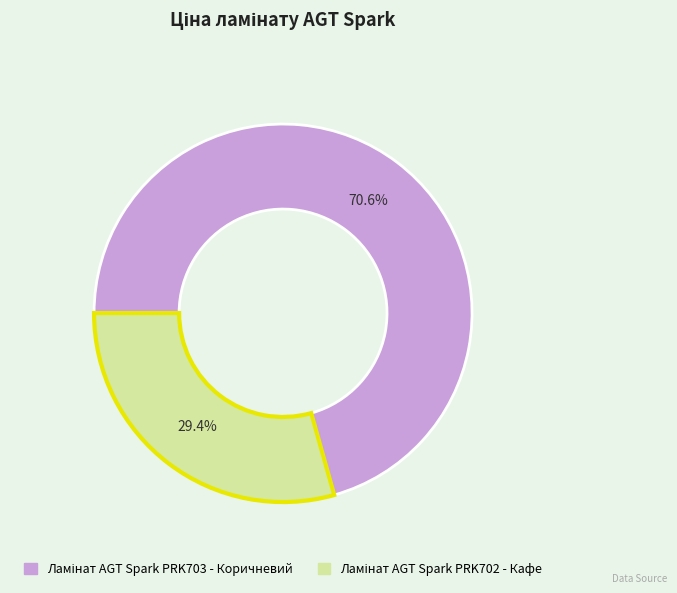

Is there a majority slice in this chart?

Yes